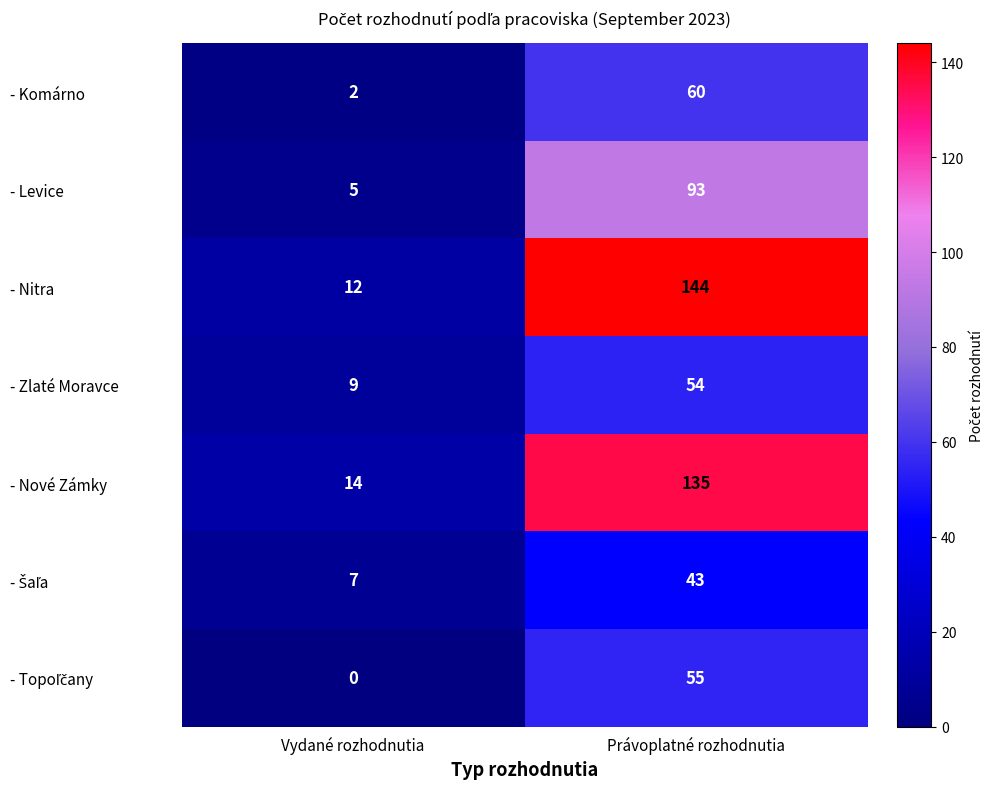

How many data points does each series have?

2